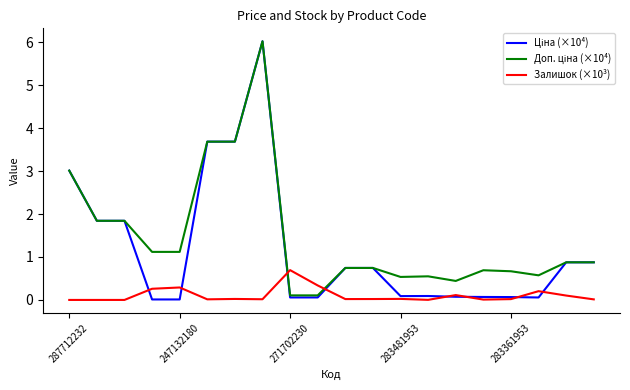

What is the maximum value shown in the chart?

6.0